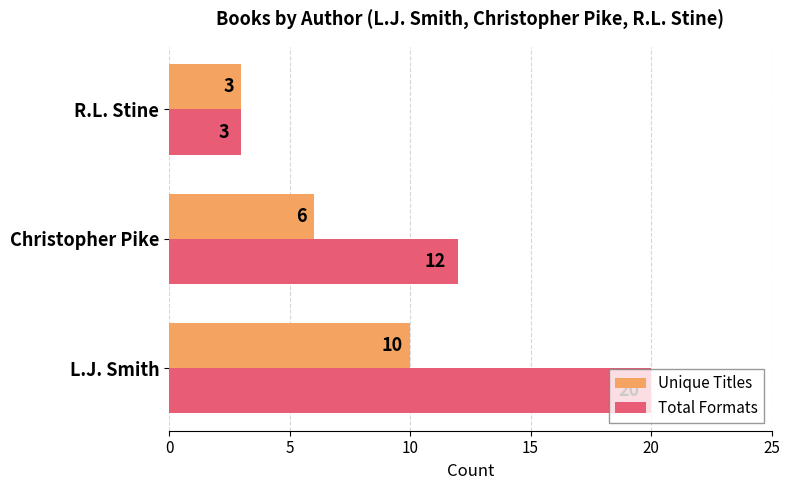

What is the difference between the maximum and minimum values in the Total Formats series?

17